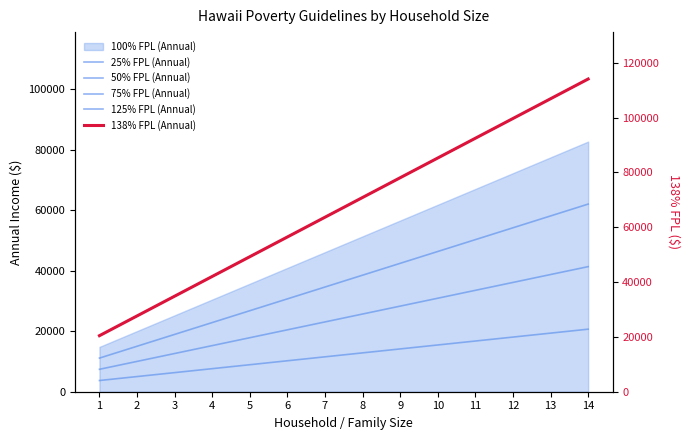

How many values in the 50% FPL (Annual) series exceed 25680?

6